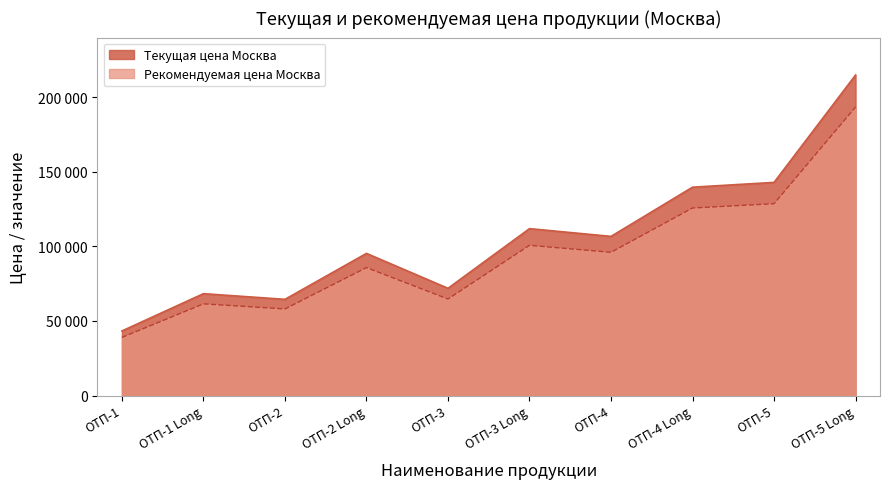

What is the sum of all Рекомендуемая цена Москва values?

953460